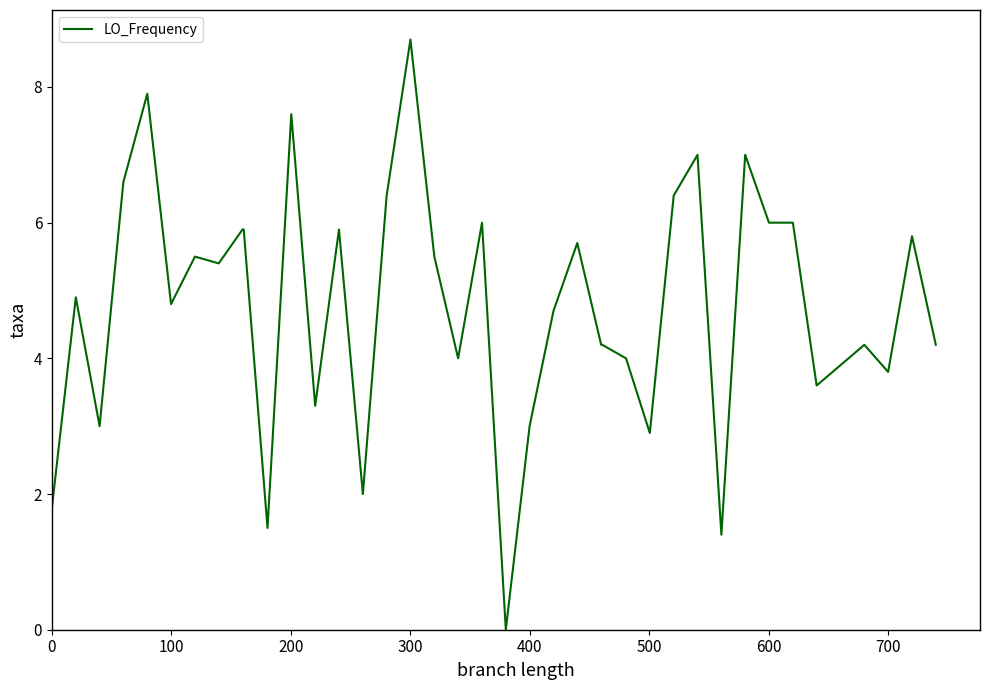

What is the difference between the maximum and minimum values?

8.7